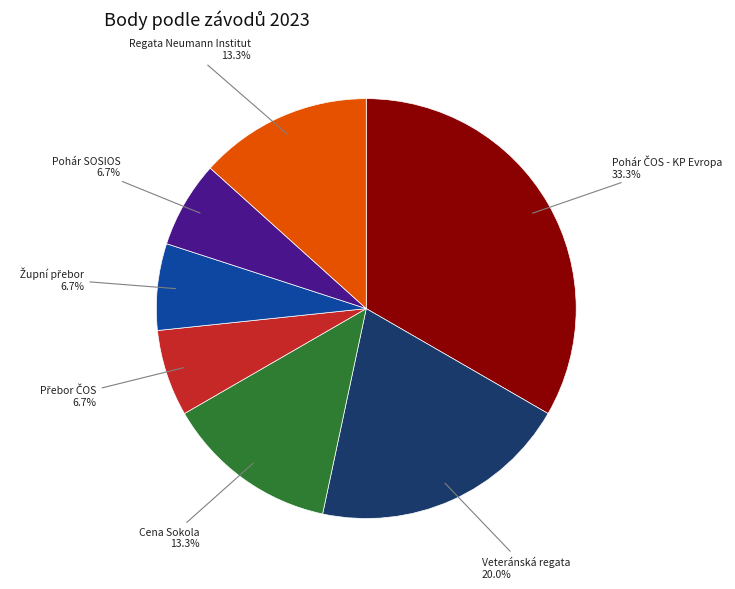

How many slices are in this pie chart?

7